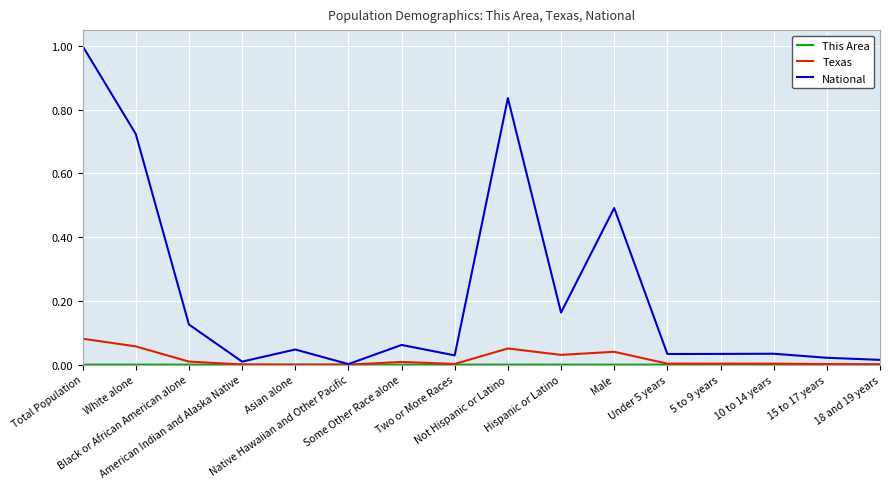

How many series are shown in this chart?

3